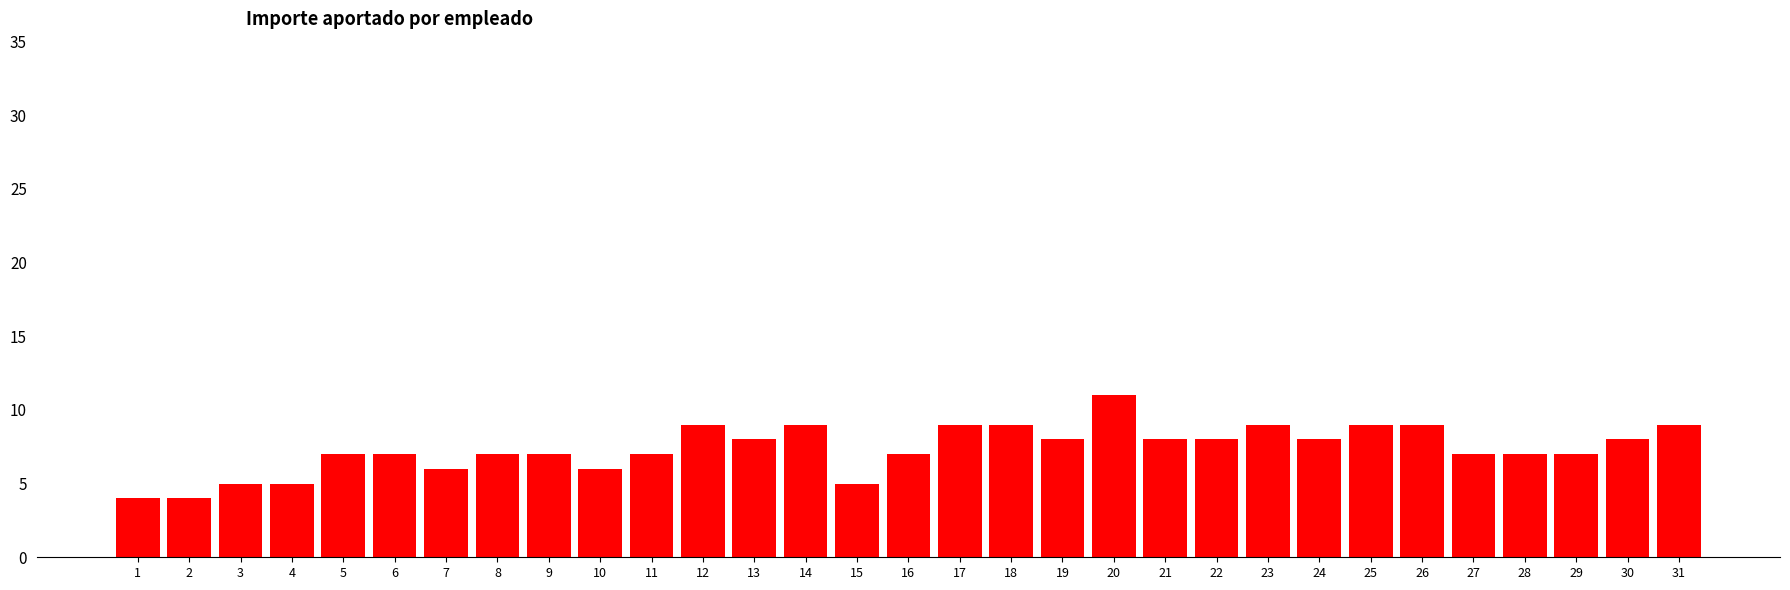

What is the sum of all values?

229